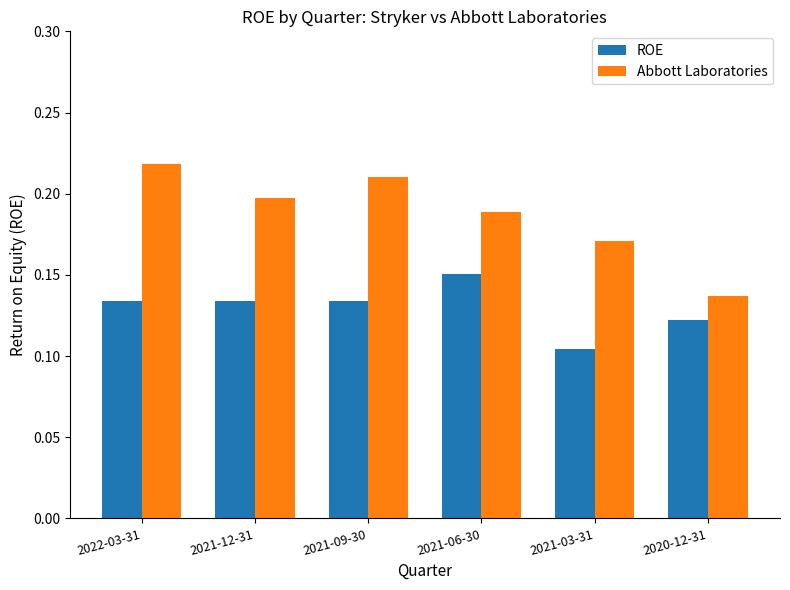

Which series has the widest spread of values?

Abbott Laboratories